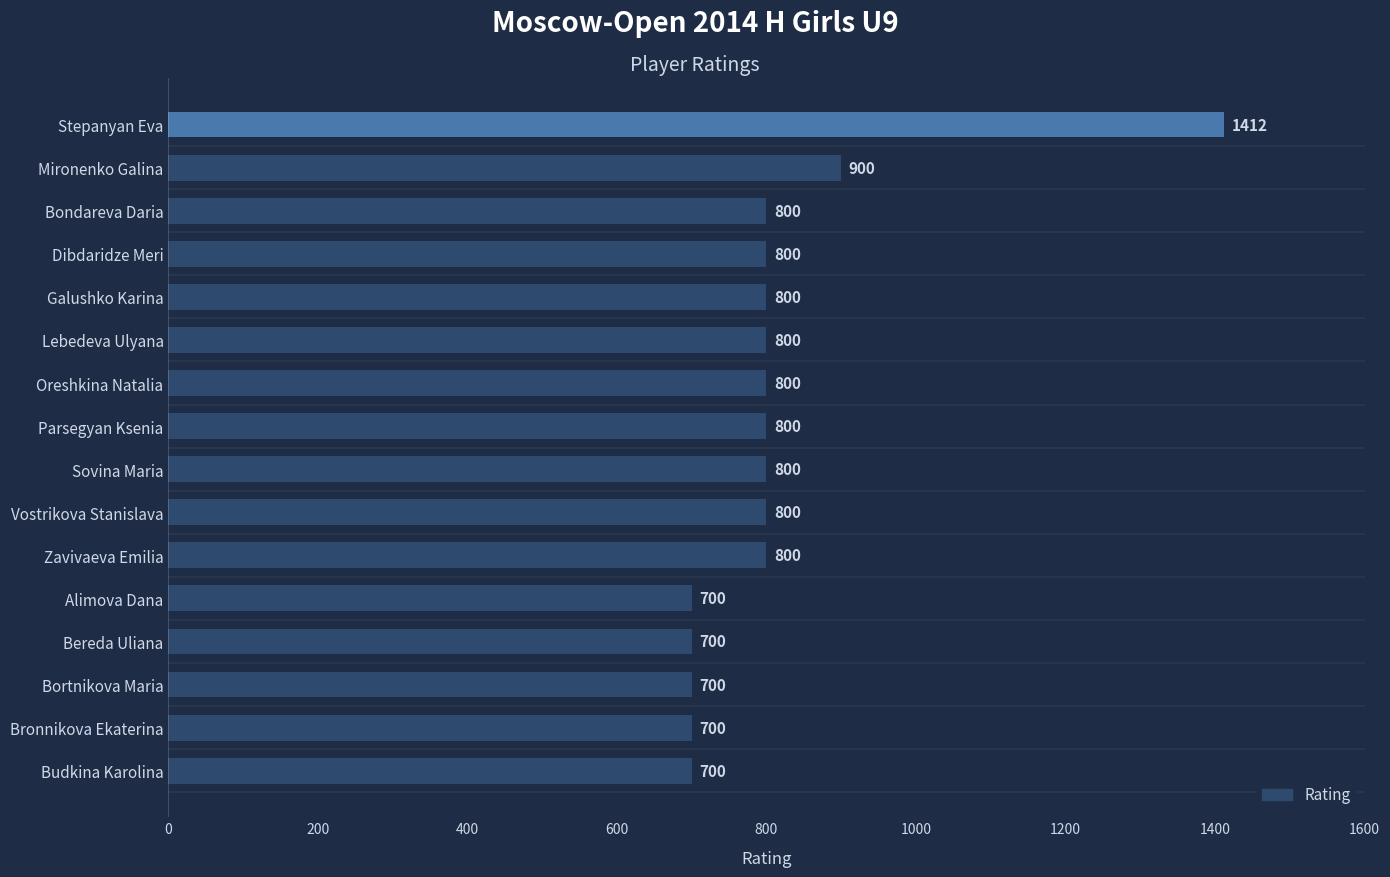

Reading top to bottom, extract all data points from this chart.

1412	900	800	800	800	800	800	800	800	800	800	700	700	700	700	700